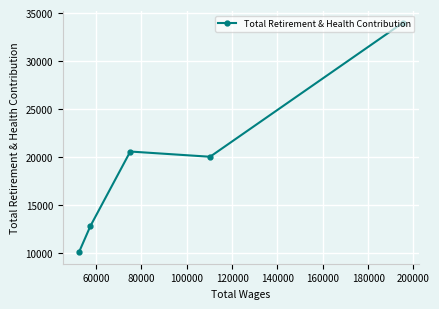

Reading left to right, list all the values displayed in this chart.

10046	12777	20553	20008	33976